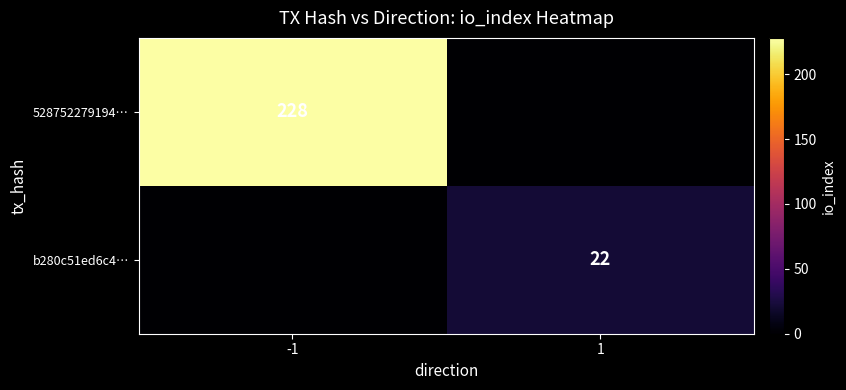

At how many categories does at least one series exceed 109?

1